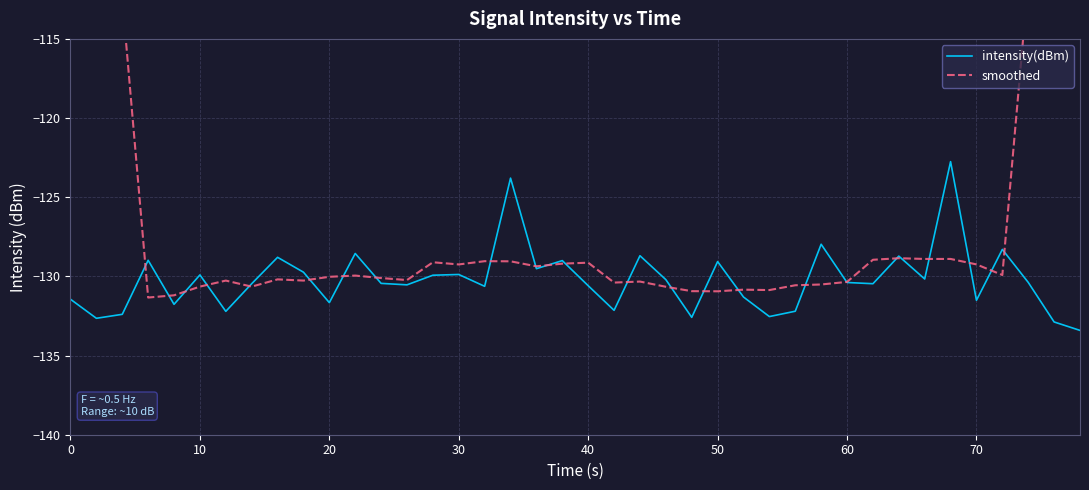

How many intersections are there between smoothed and intensity(dBm)?

24